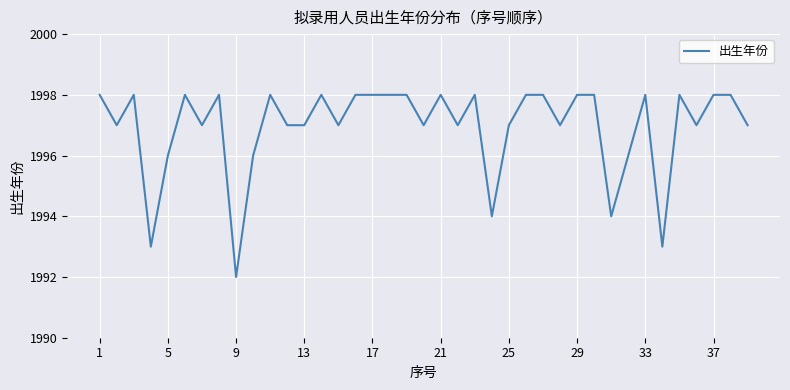

What is the maximum value shown in the chart?

1998